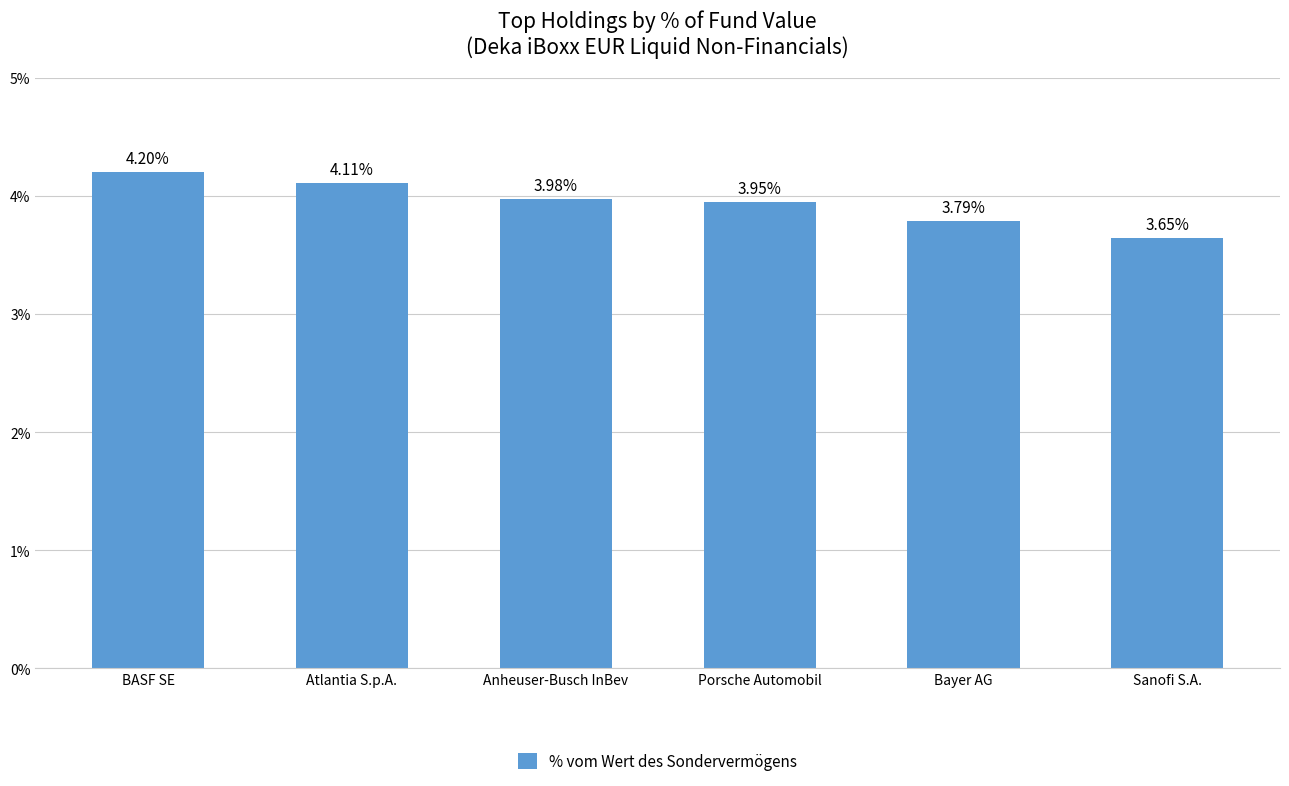

What is the difference between the maximum and minimum values?

0.6